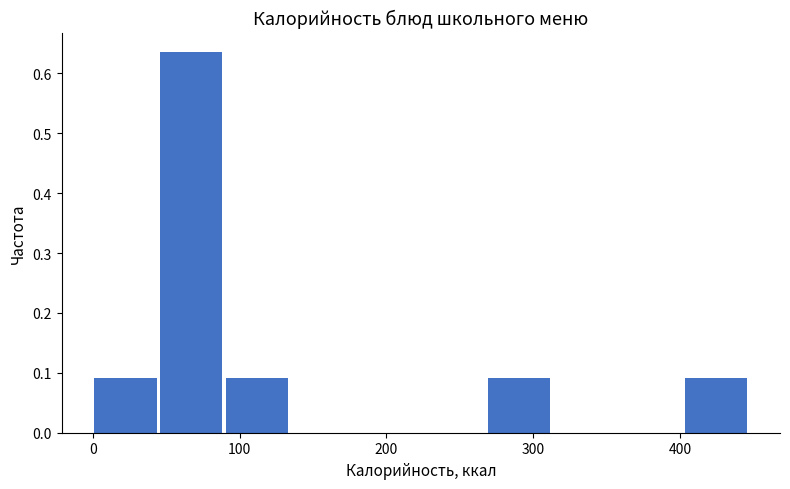

Reading left to right, transcribe this chart: for each bar, give the range it covers on the x-axis and its height. Neither the bar edges nor the heights are printed on the chart, so give them approximately, as read against the axes.

0 to 50: 0.09
50 to 90: 0.64
90 to 140: 0.09
140 to 180: 0
180 to 220: 0
220 to 270: 0
270 to 310: 0.09
310 to 360: 0
360 to 400: 0
400 to 450: 0.09